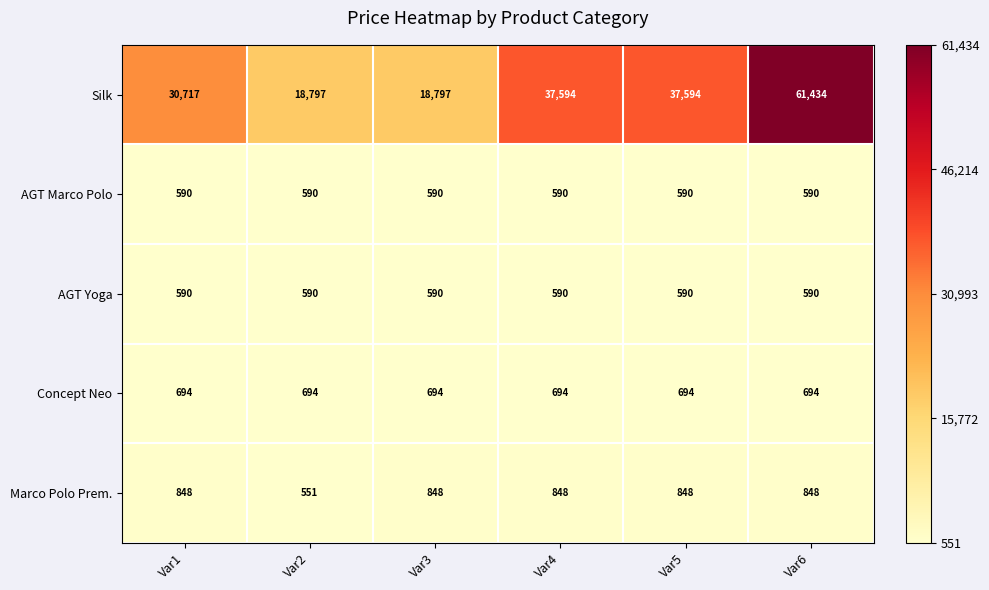

Where is Marco Polo Prem. nearest to the value 699?

Var2